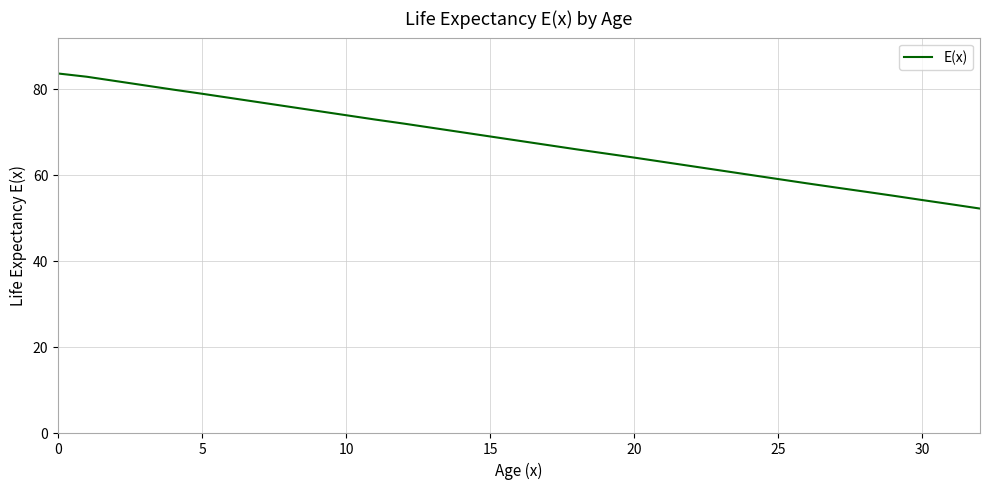

What is the greatest value displayed?

83.6